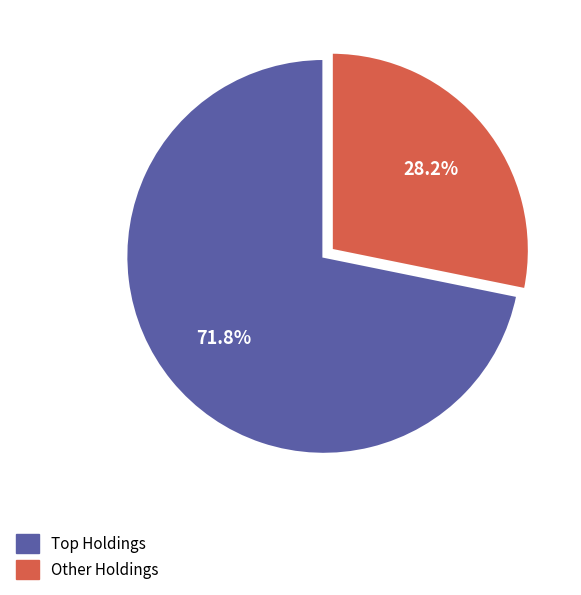

Is there any slice that represents more than half of the pie?

Yes